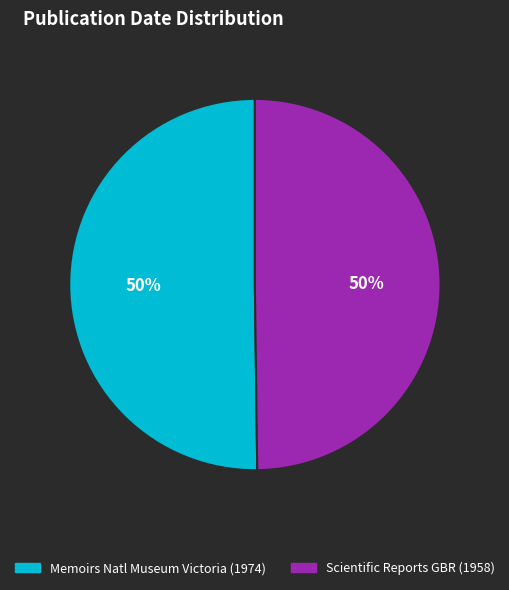

To the nearest percent, what is the average slice percentage?

50%